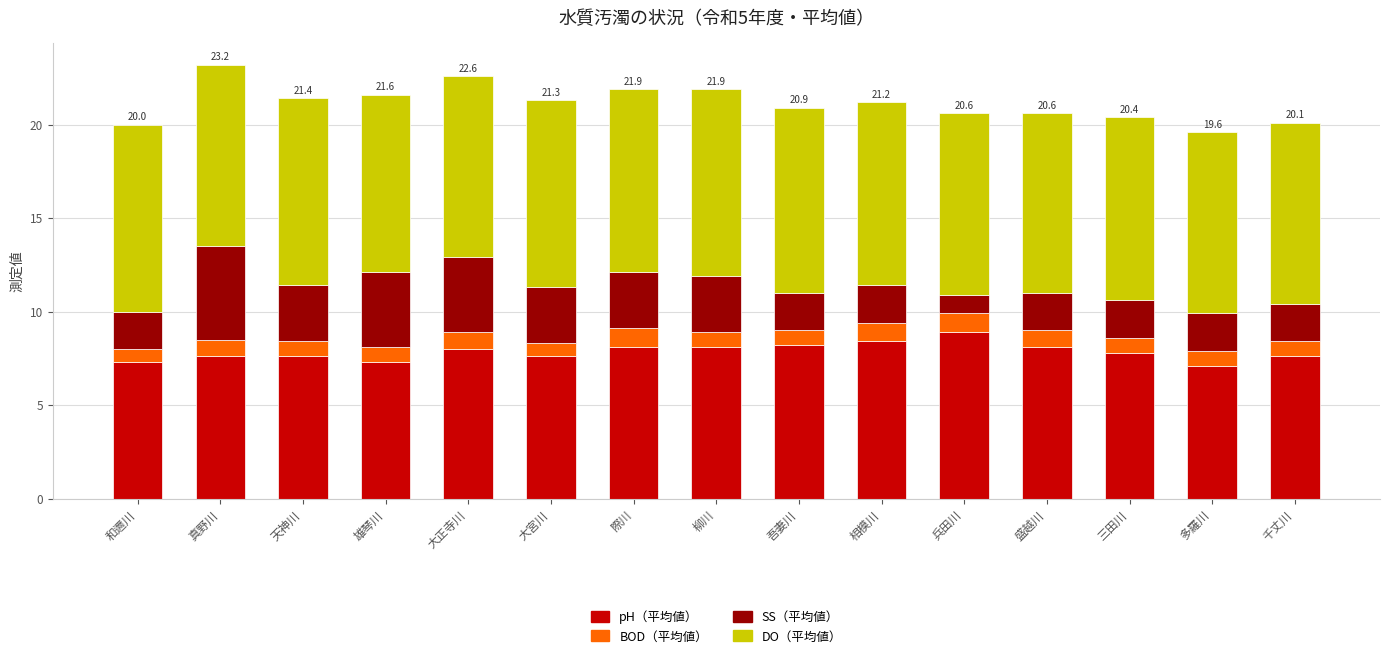

What is the difference between the second highest and minimum values in the pH（平均値） series?

1.3